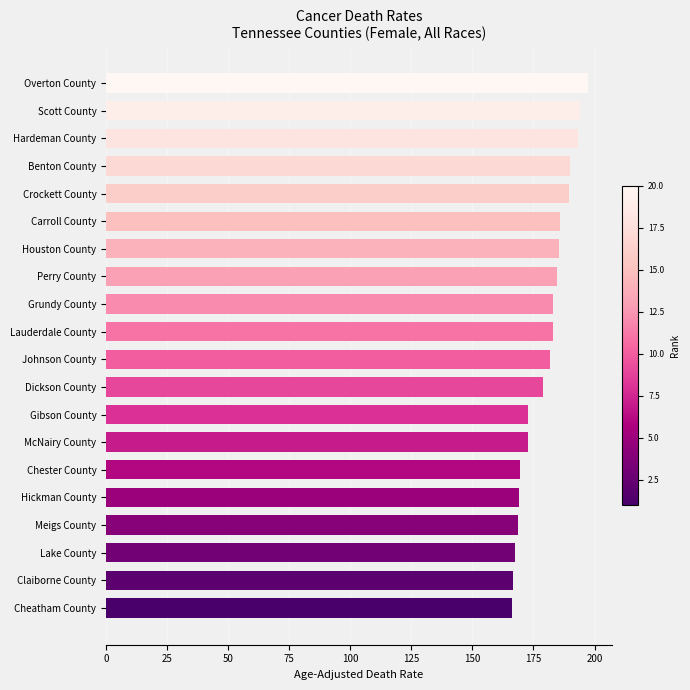

What is the change in value from Hardeman County to Dickson County?

-14.5